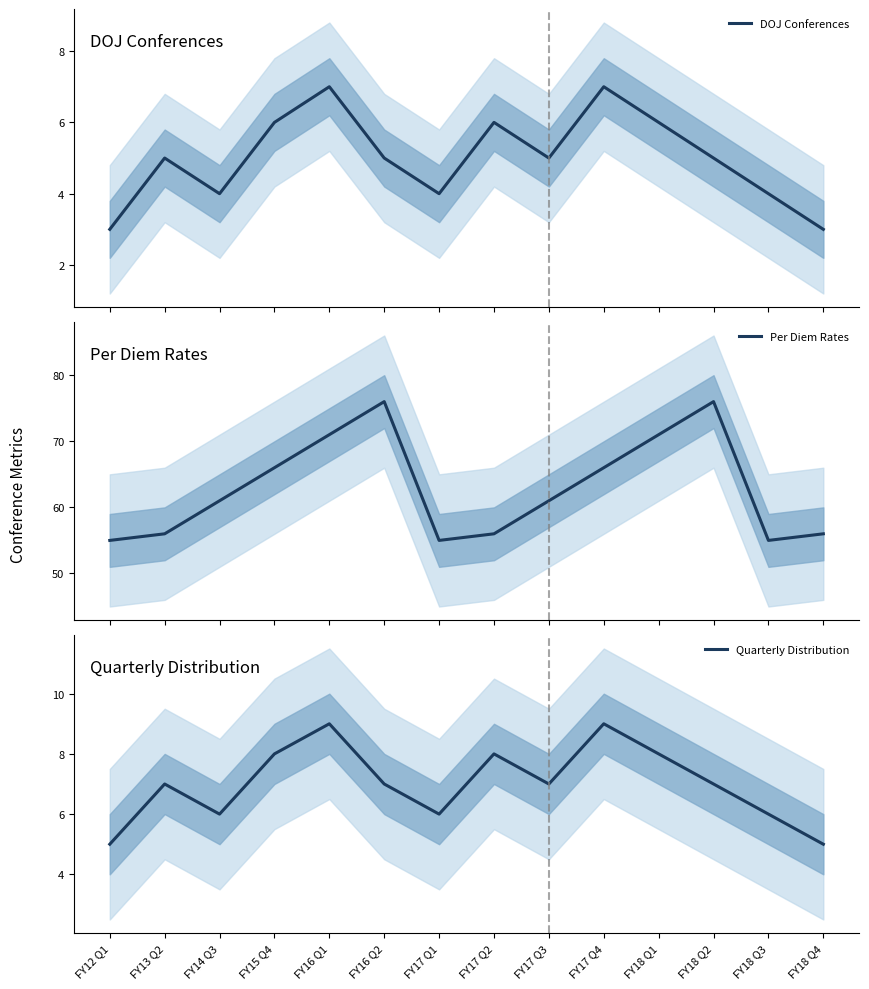

True or false: Quarterly Distribution and Per Diem Rates intersect in this chart.

False